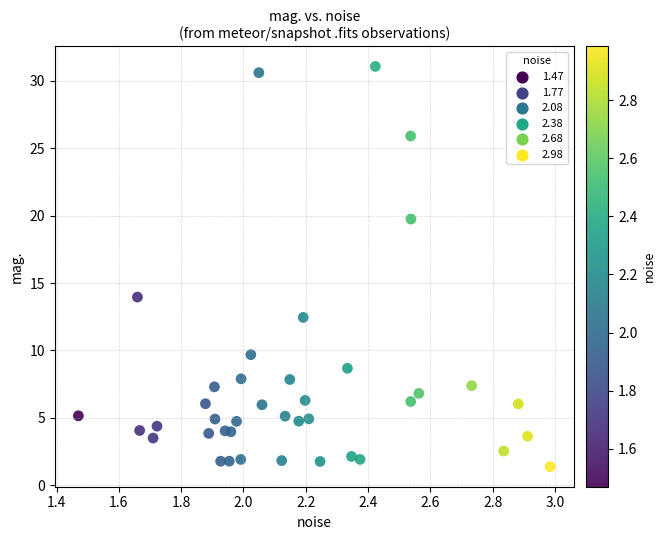

What Y value in the scatter plot is closest to 16?

14.0